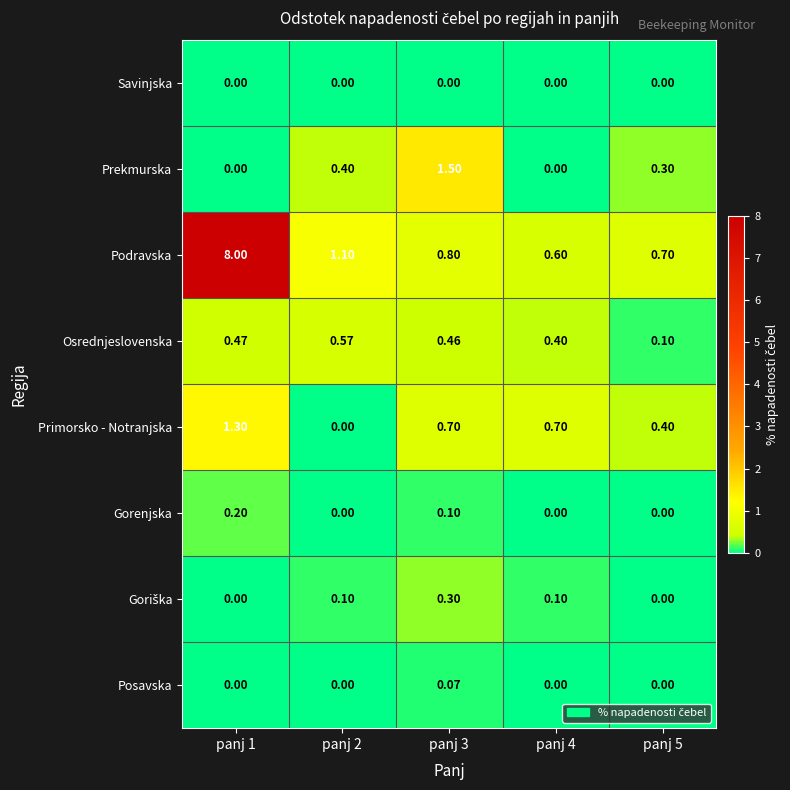

Which series has the largest total across all categories?

Podravska